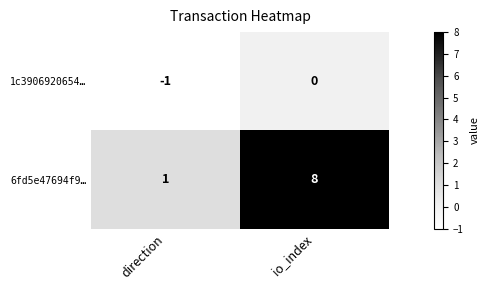

How many values in 1c3906920654… are below zero?

1